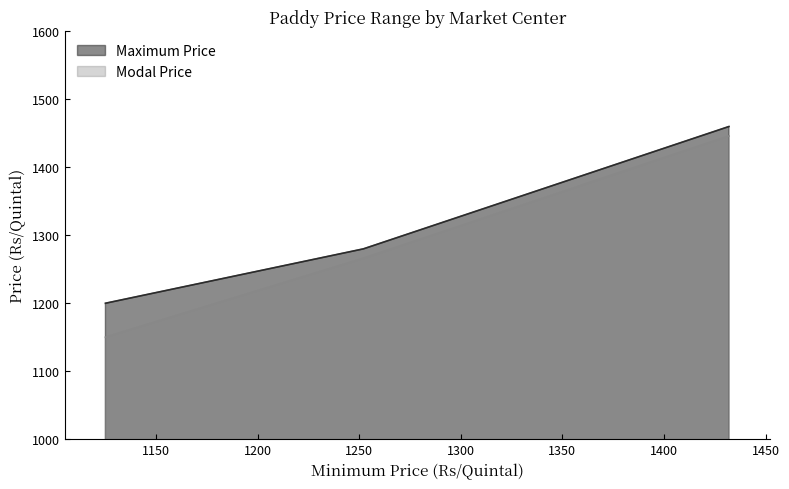

The value of Modal Price at 1336 is 2021. True or false?

False